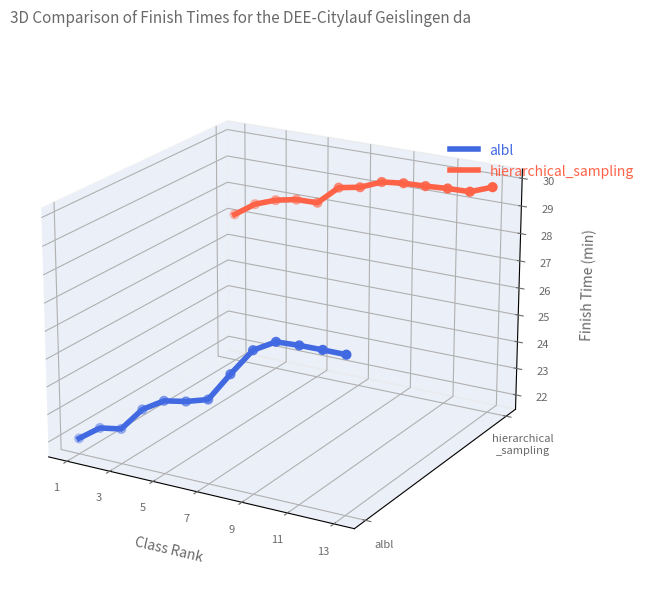

Is the value of hierarchical_sampling at 11 greater than the value of albl at 1?

Yes